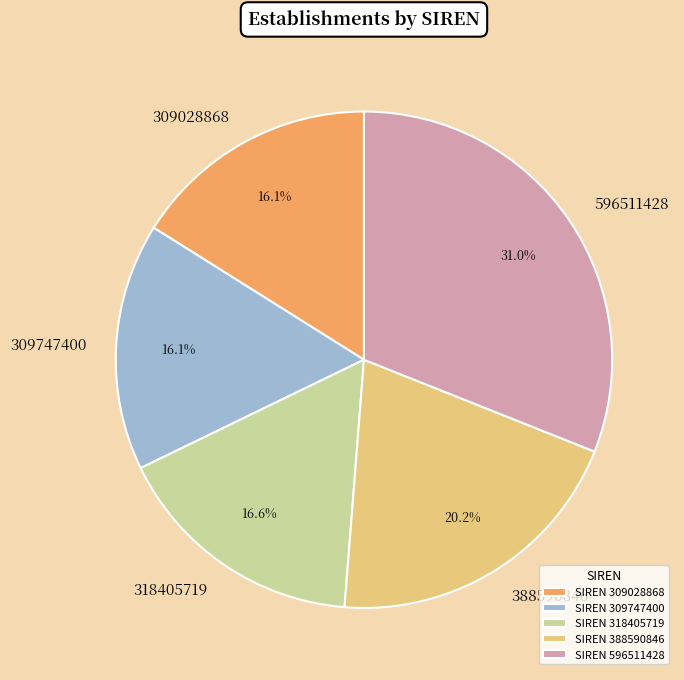

Approximately how many times larger is the value at 318405719 compared to 596511428?

0.5